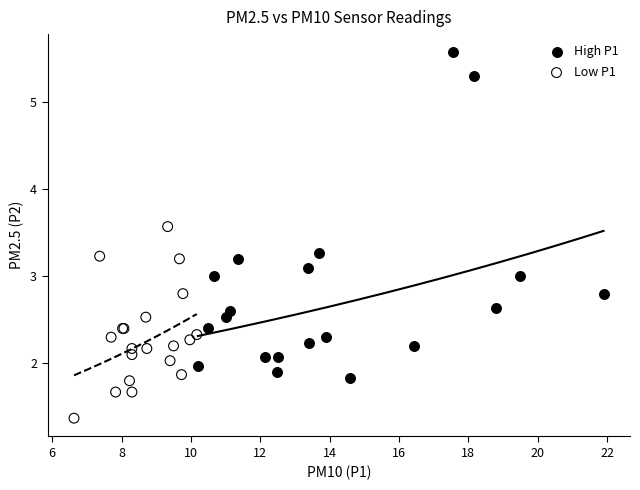

Which series has the largest Y range (max minus min)?

High P1